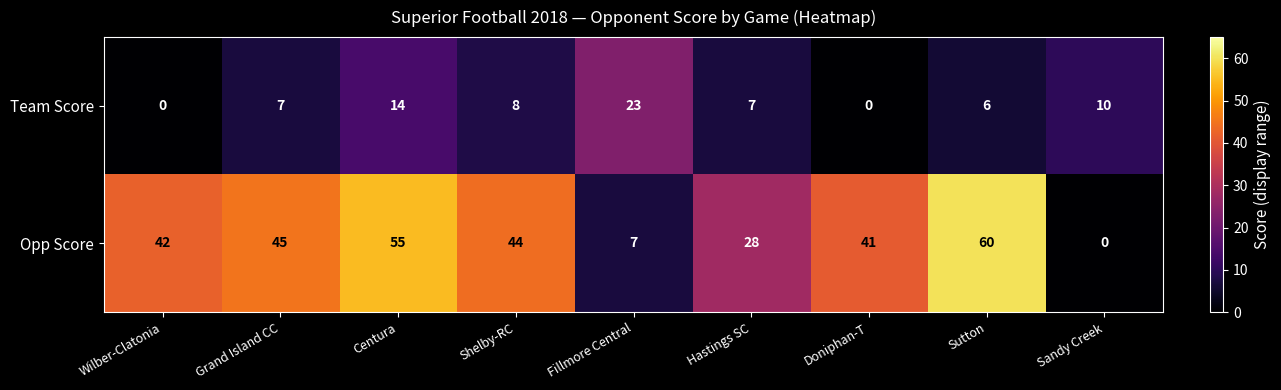

Between Fillmore Central and Sutton, which series saw the biggest shift?

Opp Score